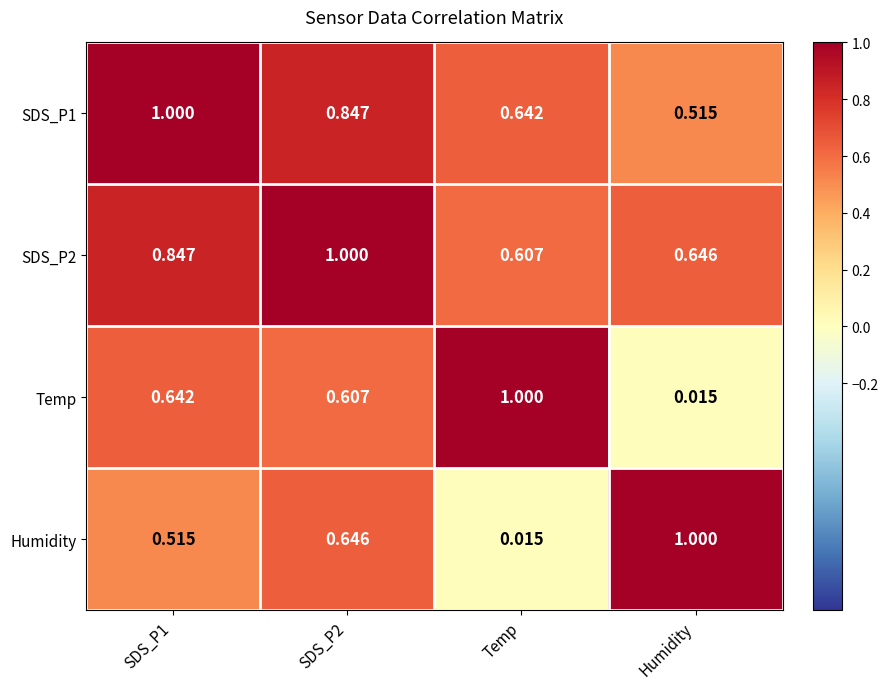

At which label does SDS_P1 reach its minimum?

Humidity